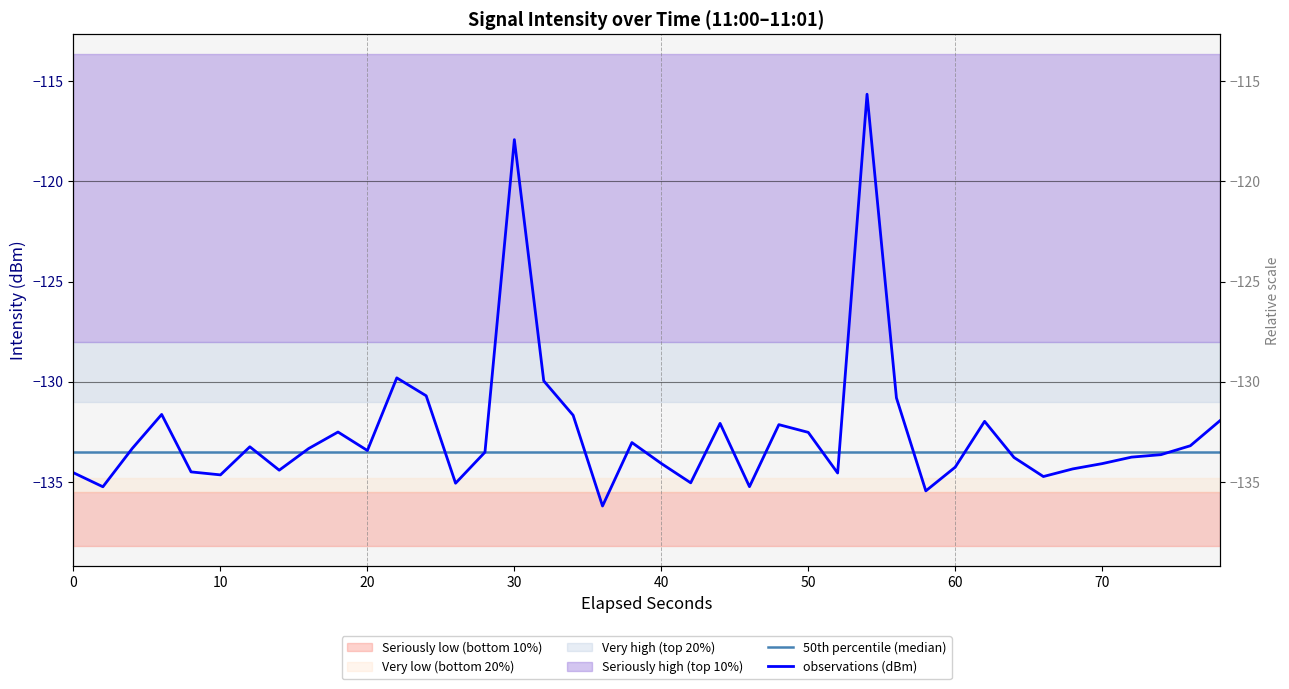

Reading left to right, what are all the values shown in this chart?

-134.5	-135.2	-133.3	-131.6	-134.5	-134.6	-133.2	-134.4	-133.3	-132.5	-133.4	-129.8	-130.7	-135.1	-133.5	-117.9	-130.0	-131.7	-136.2	-133.0	-134.1	-135.0	-132.1	-135.2	-132.1	-132.5	-134.6	-115.6	-130.8	-135.4	-134.3	-132.0	-133.8	-134.7	-134.3	-134.1	-133.8	-133.6	-133.2	-132.0